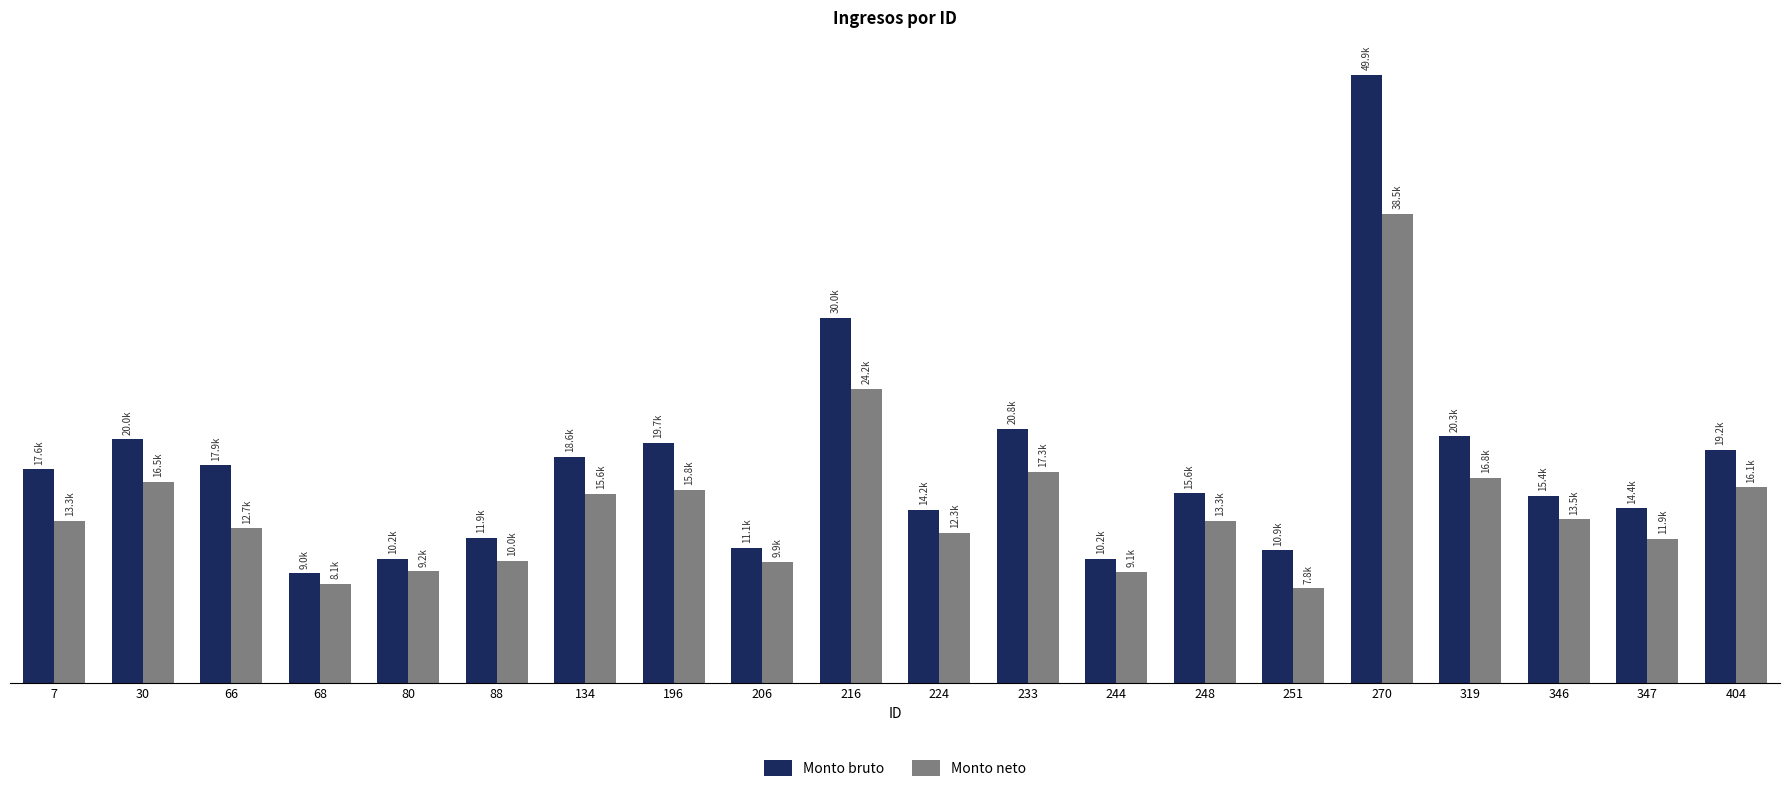

What are all the series names shown in the legend?

Monto bruto, Monto neto